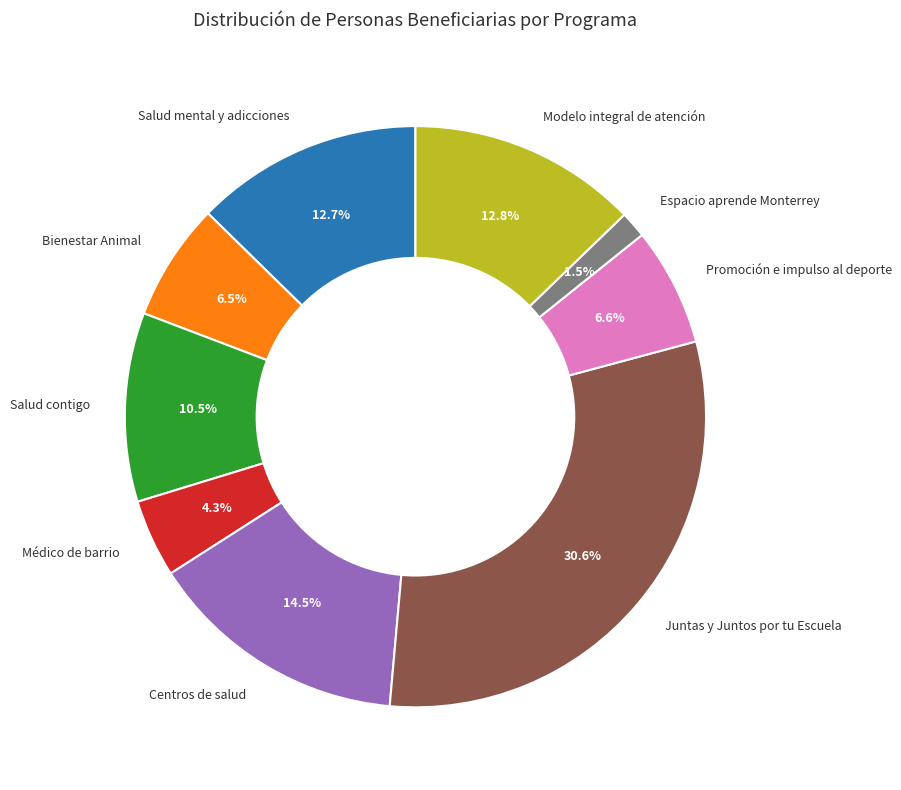

Between Promoción e impulso al deporte and Modelo integral de atención, which is larger?

Modelo integral de atención